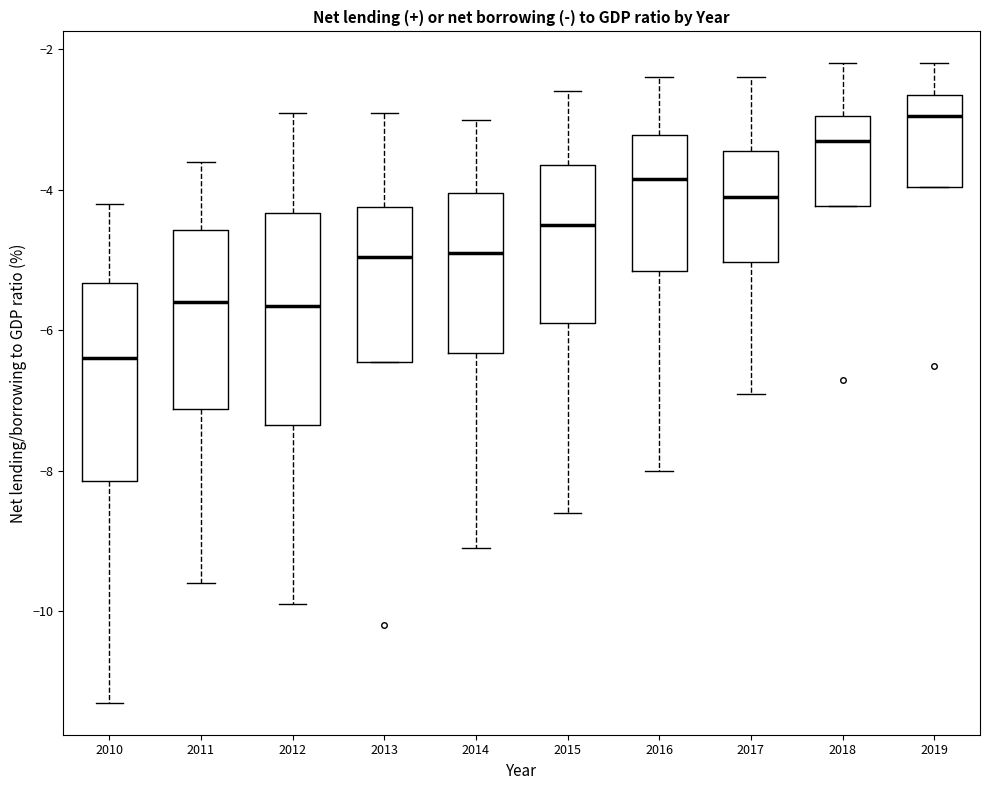

Which box's median line is the lowest?

2010